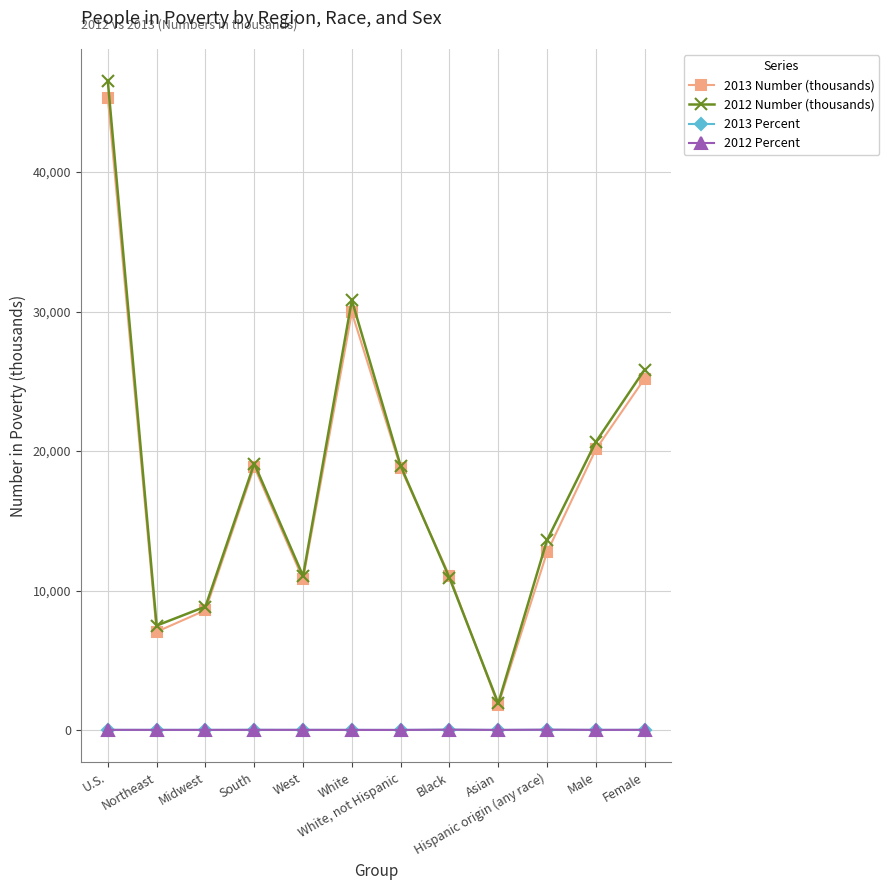

What is the value of the 2012 Number (thousands) point at the 3rd from the left?

8851.0